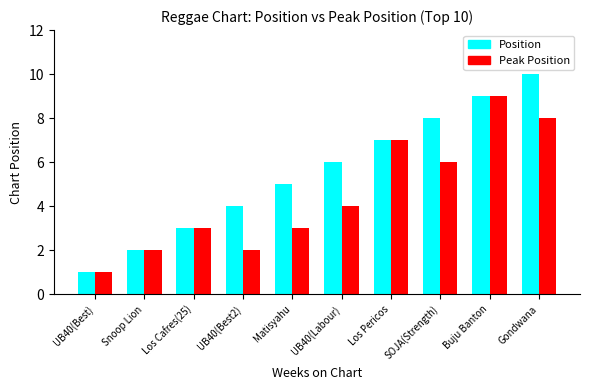

What is the label of the 6th bar from the left?

UB40(Labour)